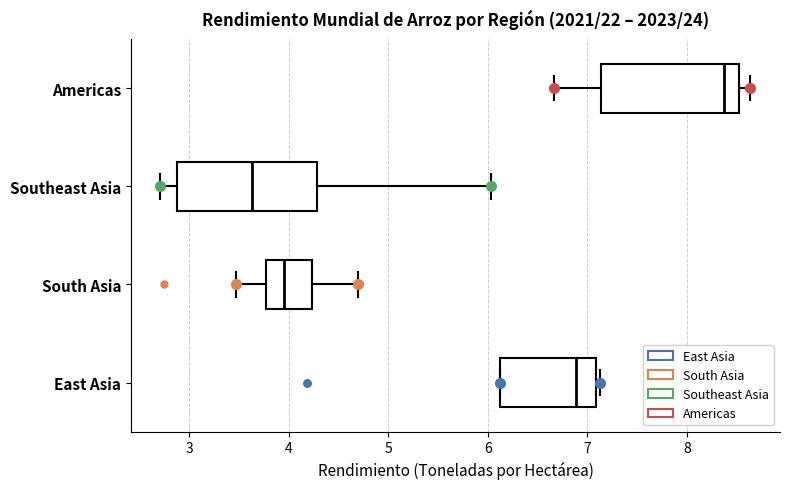

Where does the left whisker of the box for South Asia end on the x-axis? The values are not printed on the chart, so give them approximately, as read against the axis.

3.5